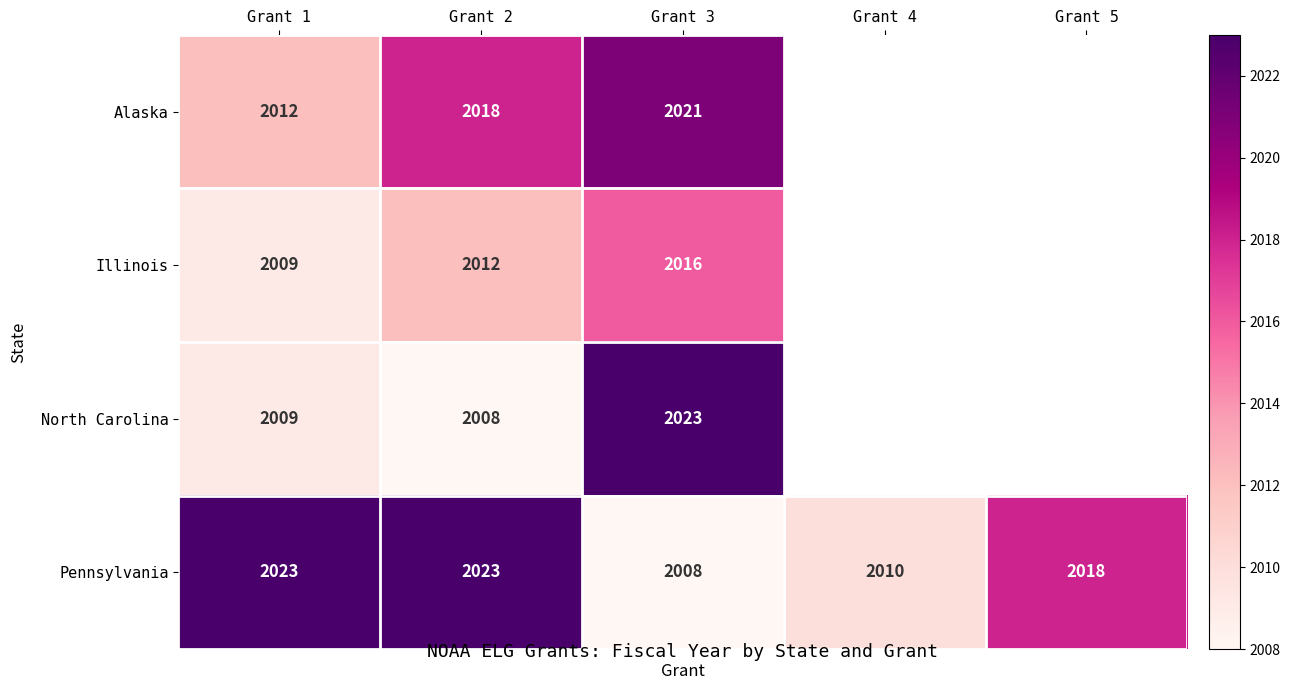

What is the difference between the Pennsylvania values at Grant 3 and Grant 1?

15